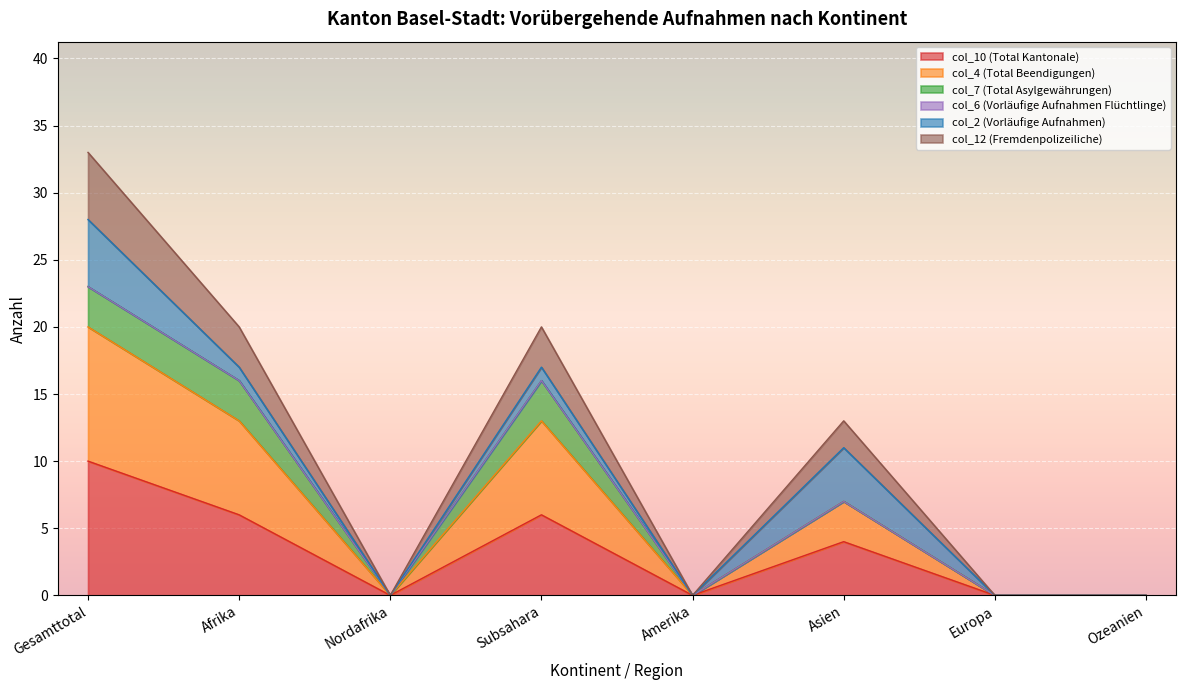

How many lines are shown in the chart?

6